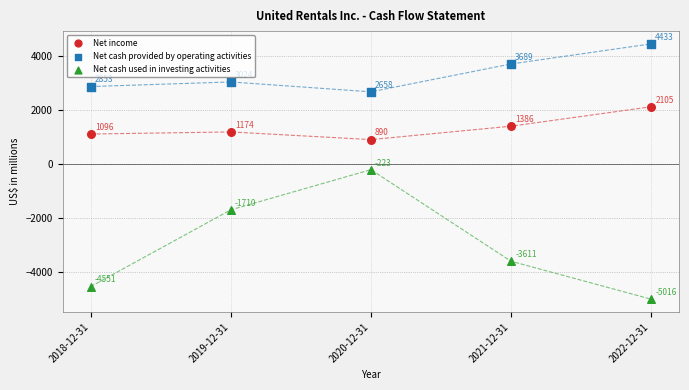

What is the X range (max minus min) for the scatter plot?

4